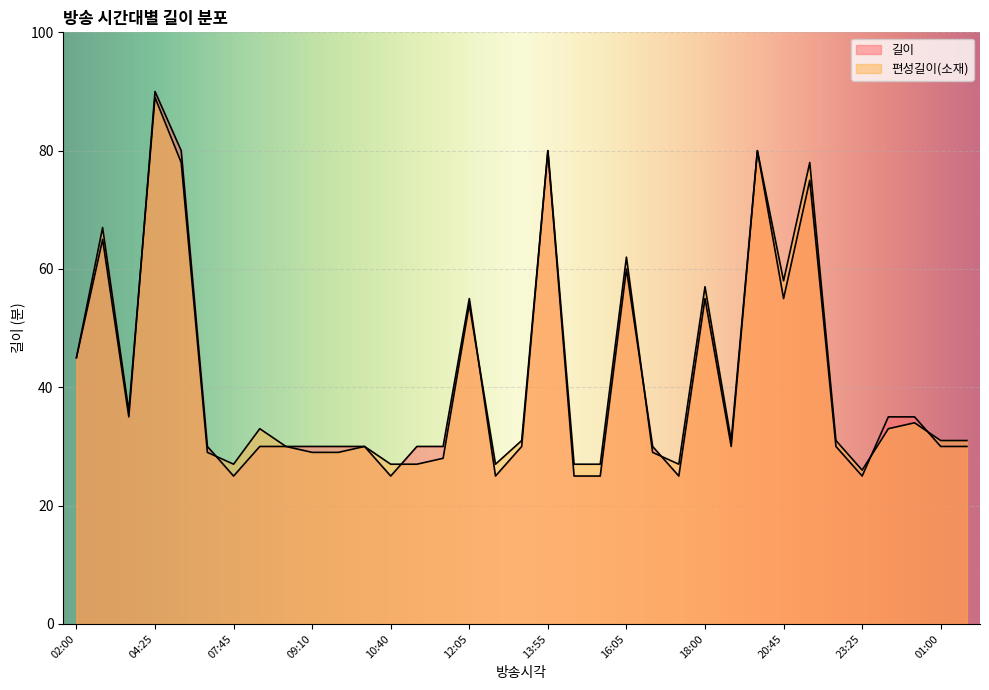

What is the greatest value displayed?

90